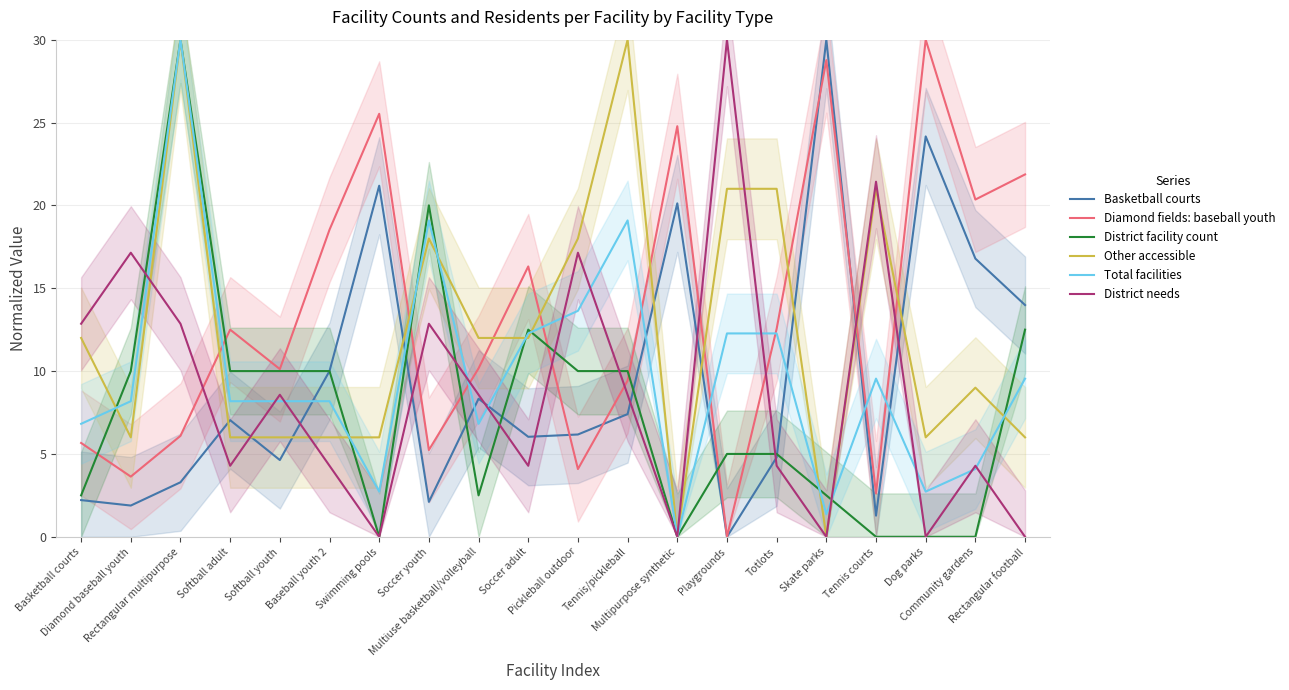

What is the difference between the Total facilities values at Diamond baseball youth and Dog parks?

5.5